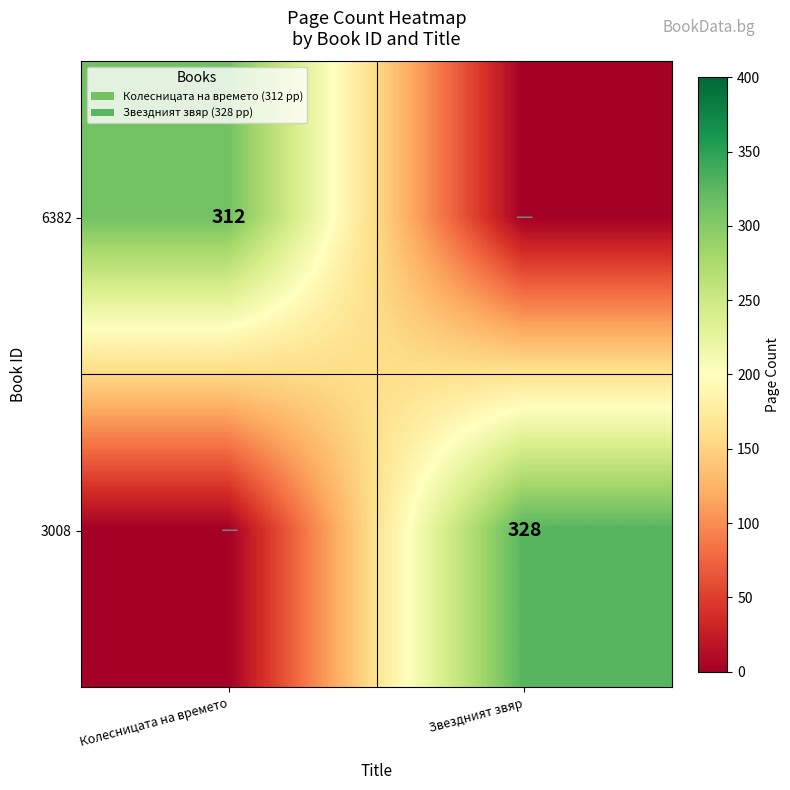

The 6382 series shows 142 at Колесницата на времето. True or false?

False